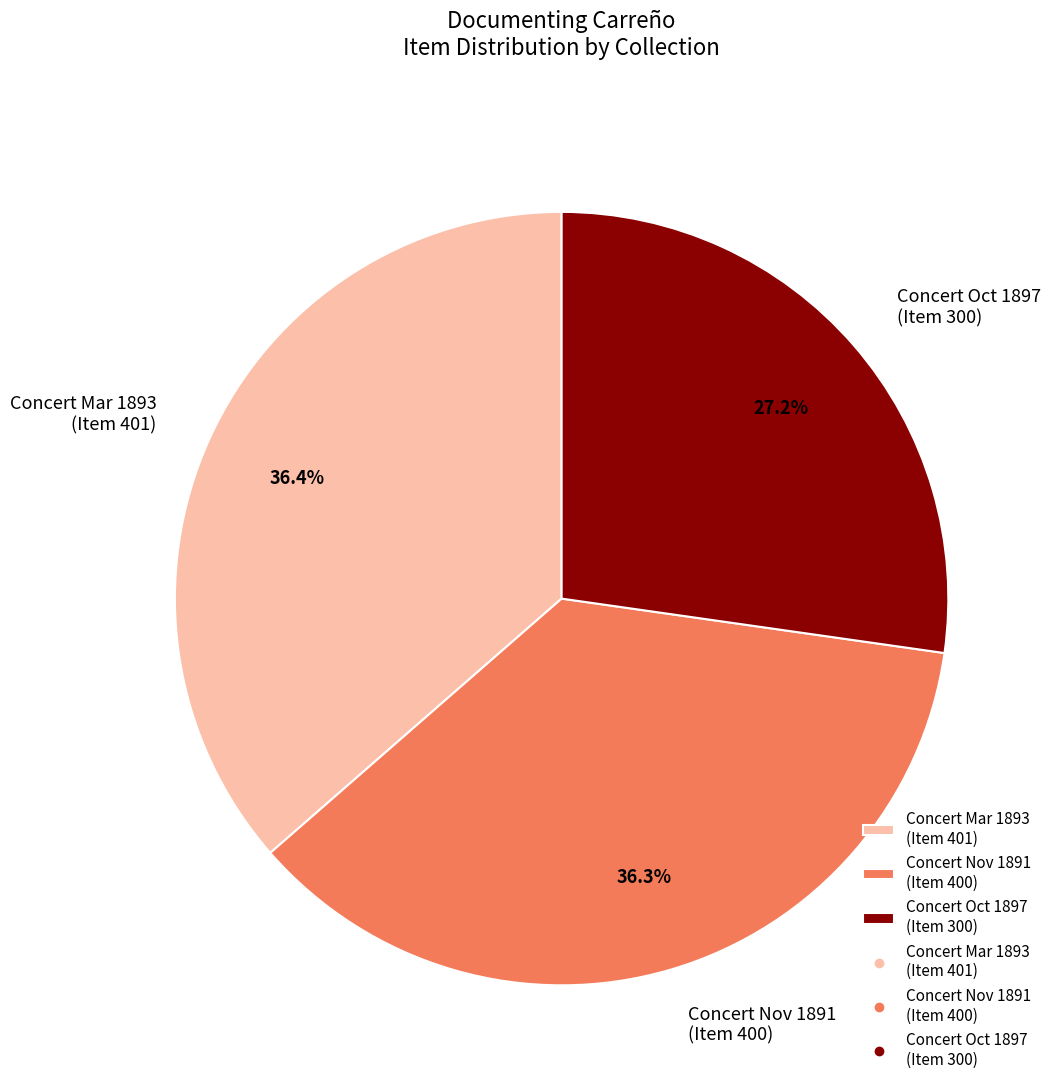

What portion of the pie excludes Concert Oct 1897 (Item 300)?

72.8%